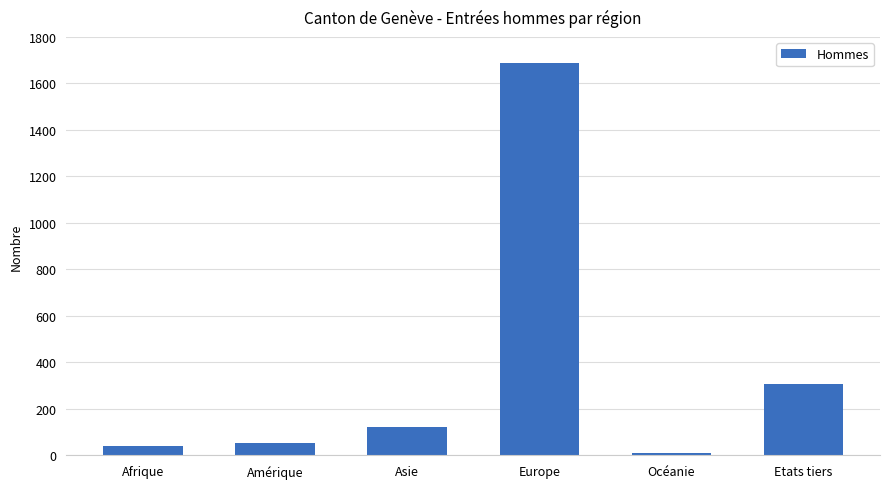

What is the average value?

370